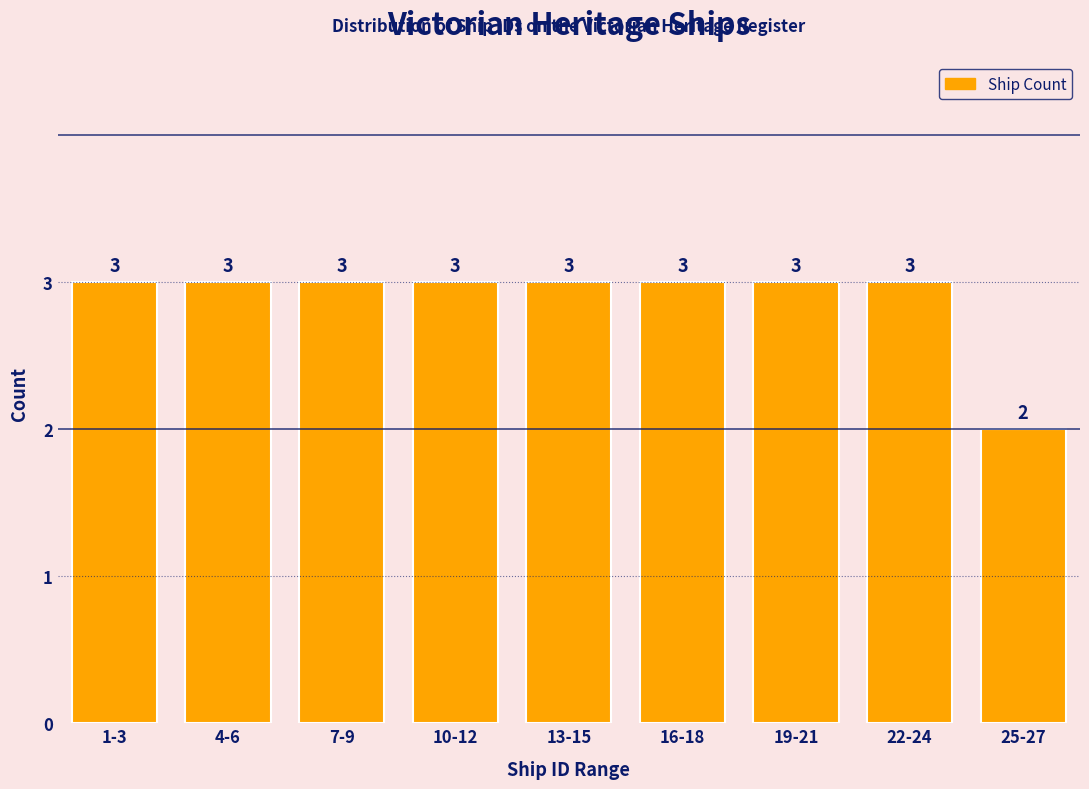

Reading left to right, extract all data points from this chart.

3	3	3	3	3	3	3	3	2